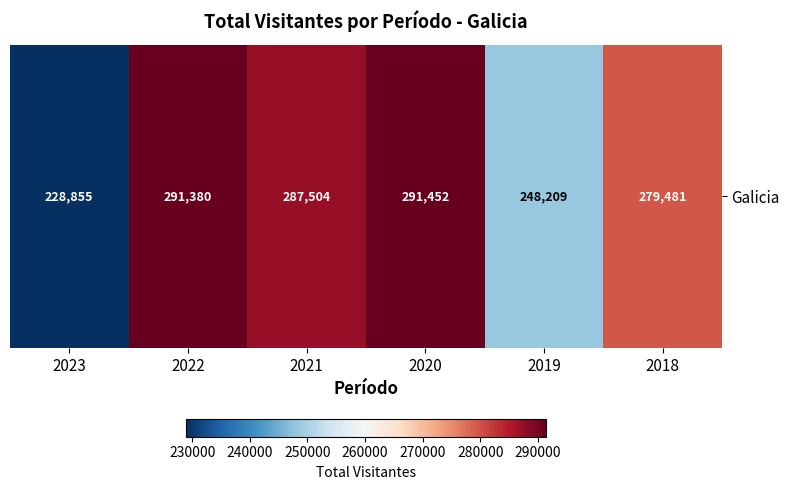

What is the difference between the maximum and minimum values?

62597